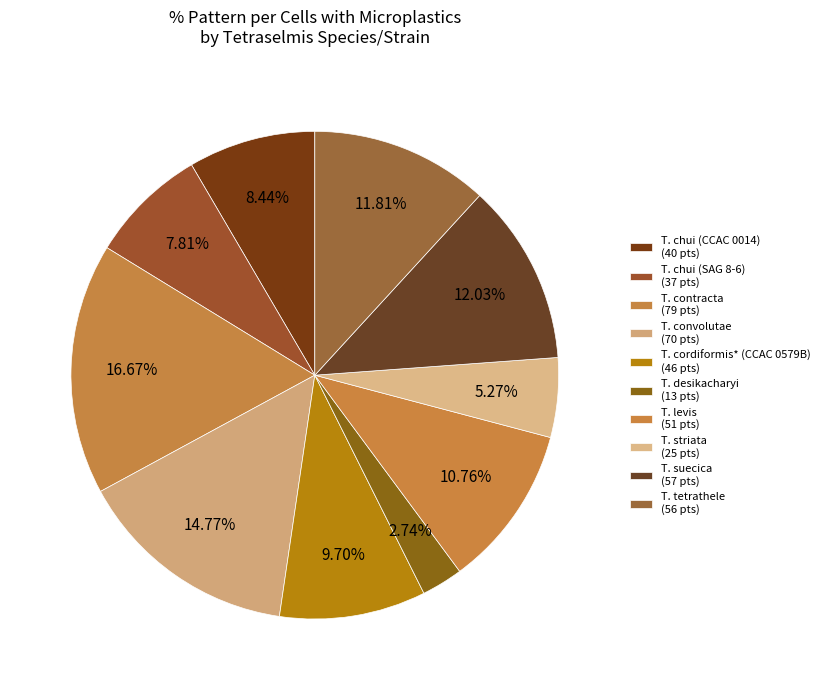

How many slices are in this pie chart?

10